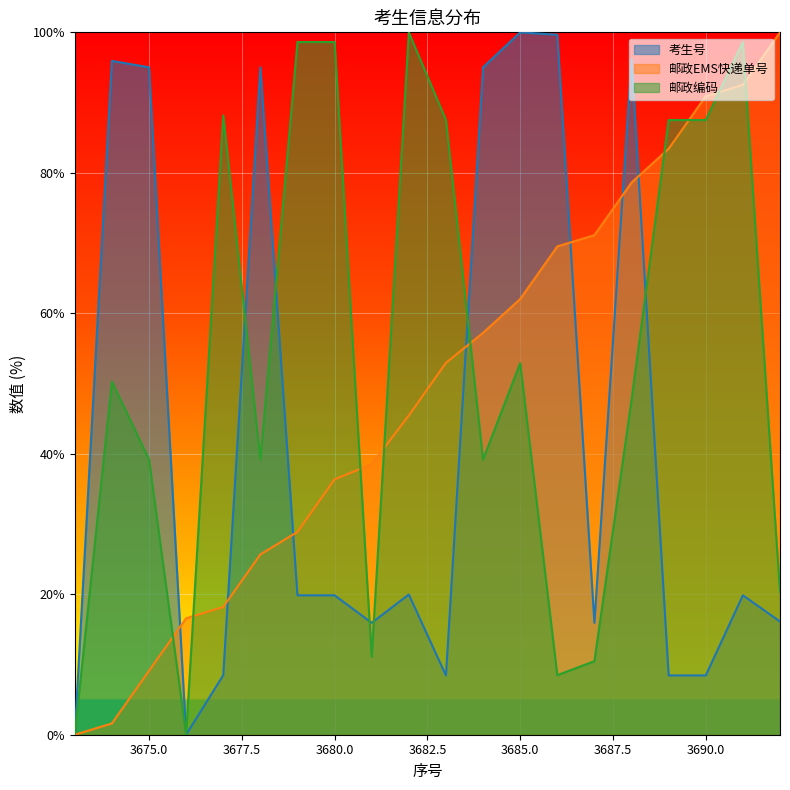

At which label is 考生号 closest to 50?

3682